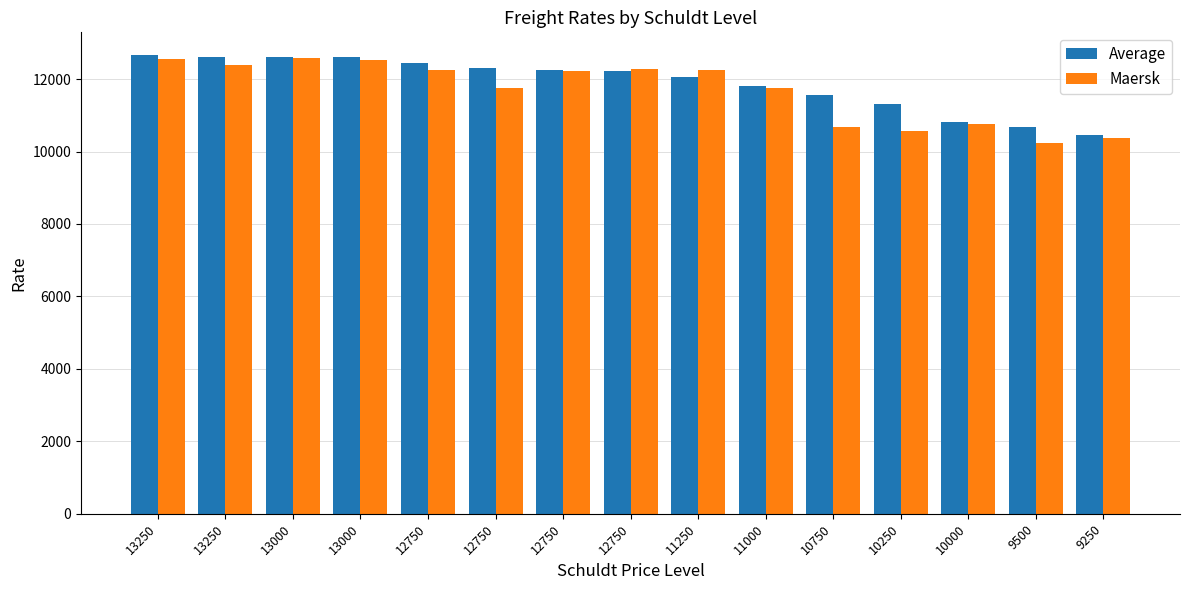

How many groups of bars are there?

15